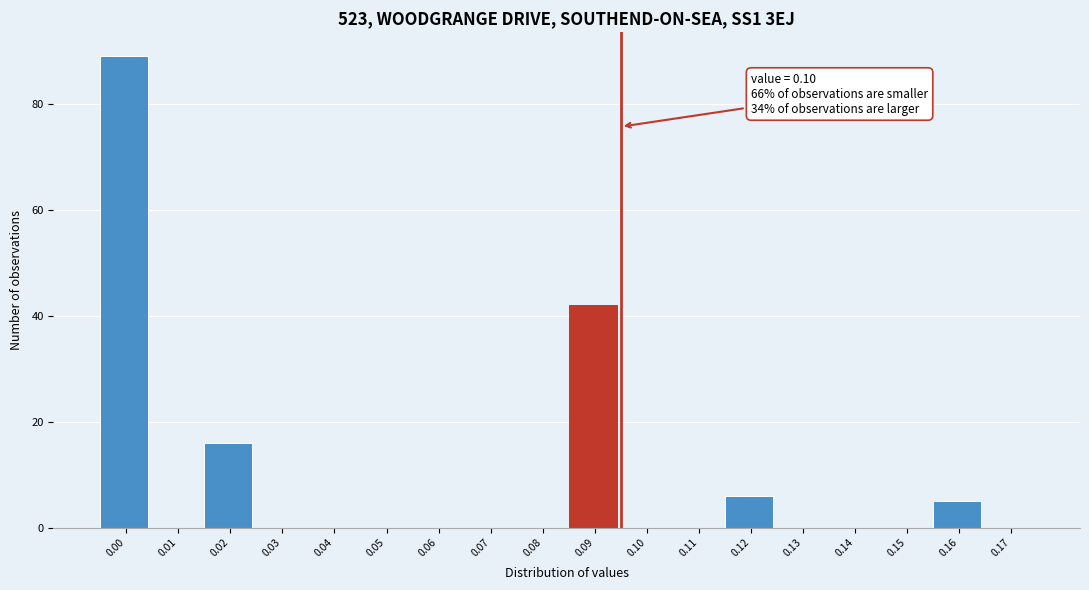

Reading left to right, extract all data points from this chart.

0.00=89	0.01=0	0.02=16	0.03=0	0.04=0	0.05=0	0.06=0	0.07=0	0.08=0	0.09=42	0.10=0	0.11=0	0.12=6	0.13=0	0.14=0	0.15=0	0.16=5	0.17=0